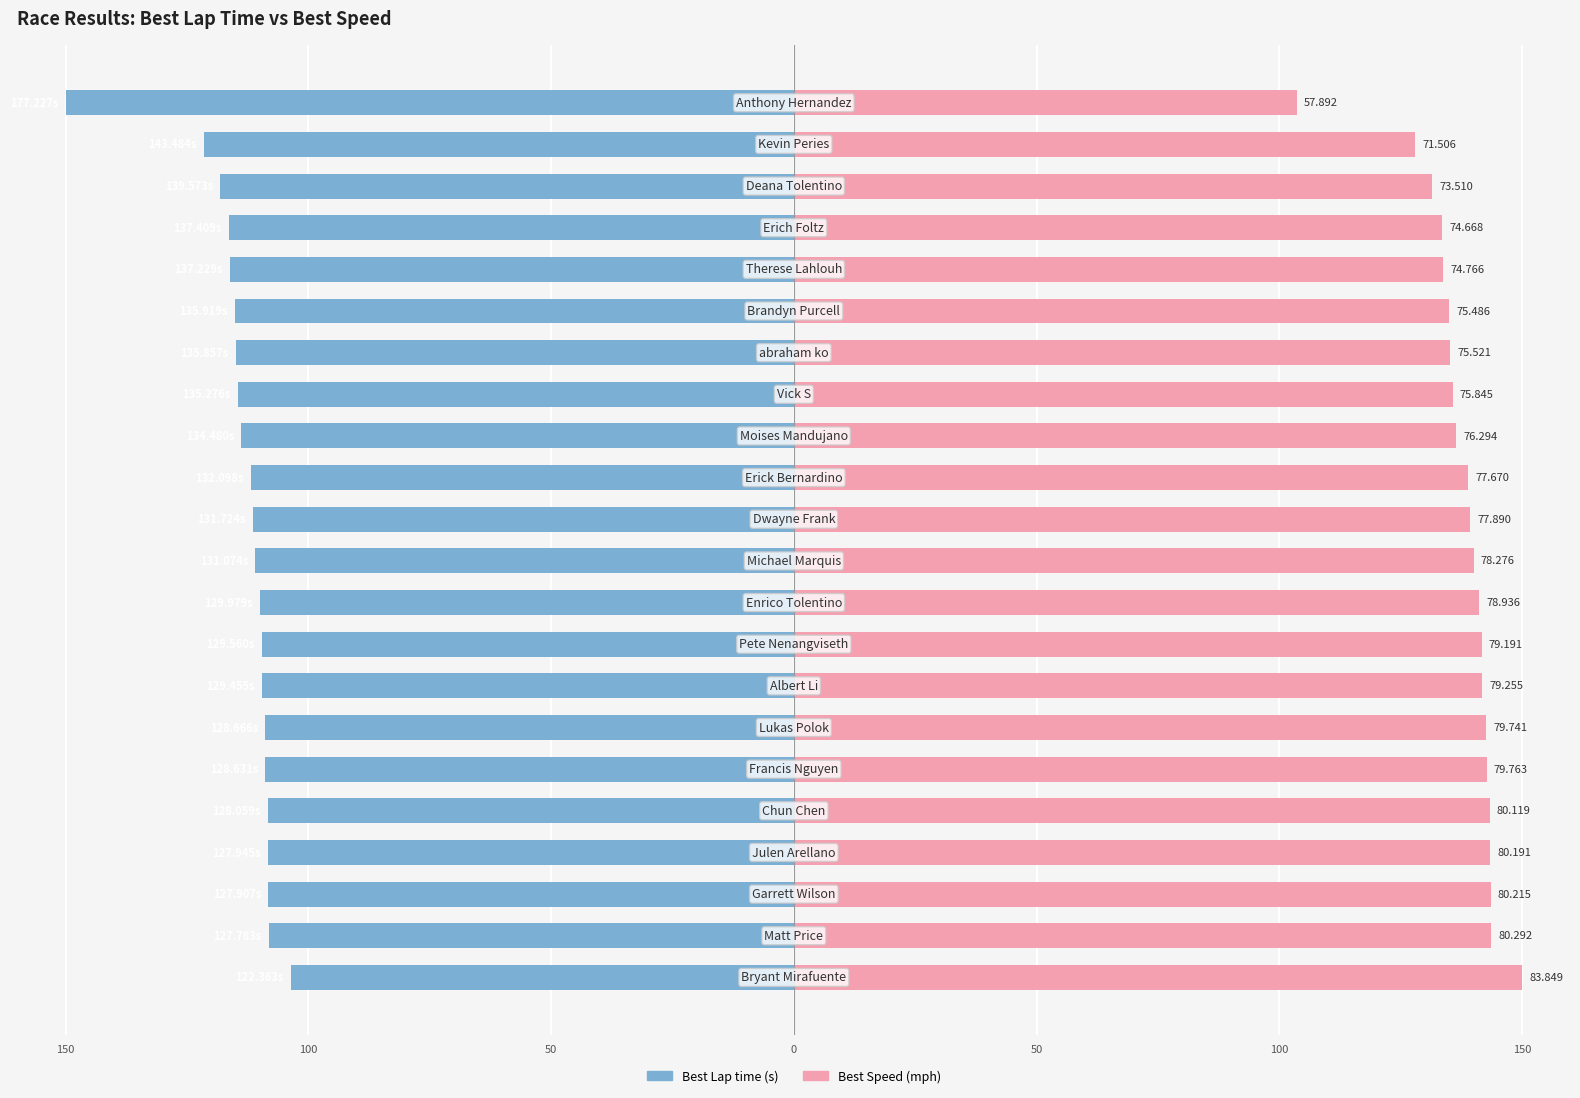

Which has a higher value, 50 or 17?

50